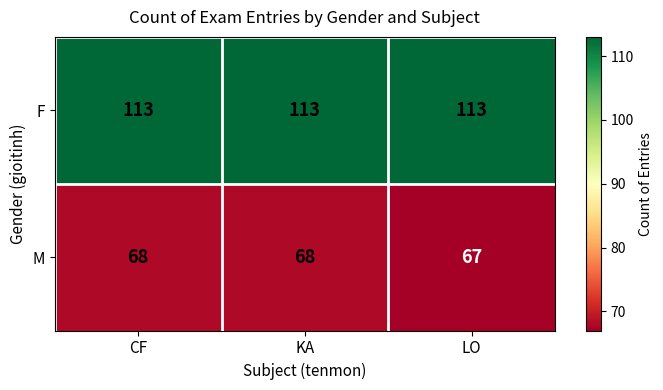

Is the value of F at KA greater than the value of M at KA?

Yes